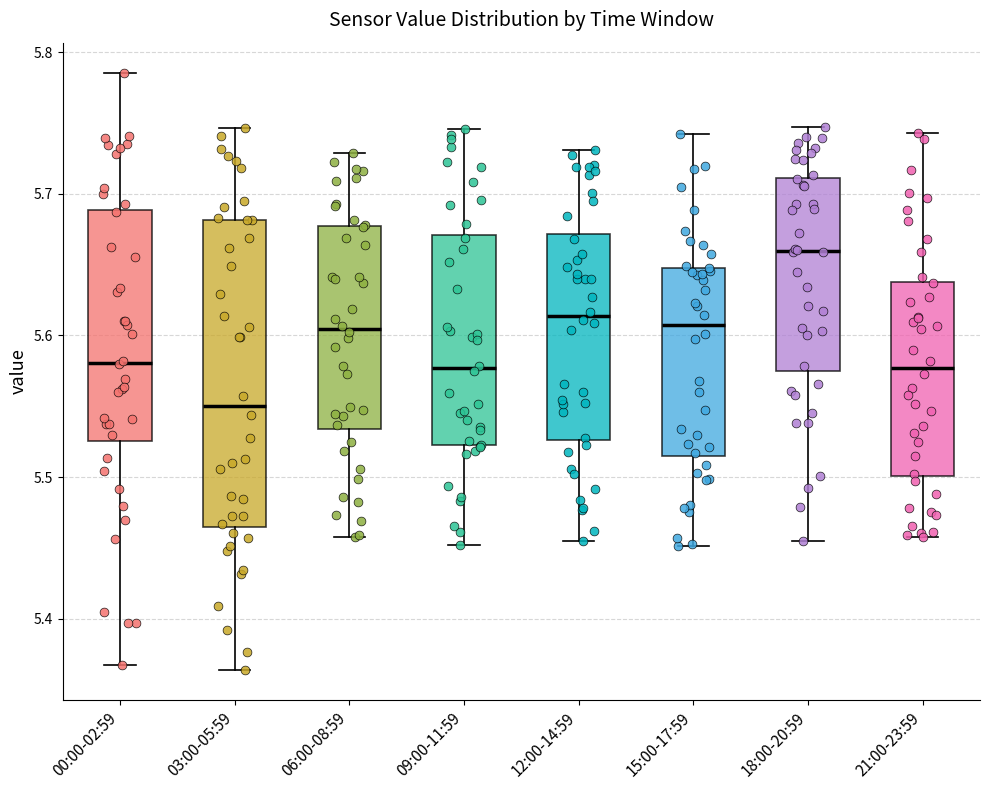

Where does the lower whisker of the box for 00:00-02:59 end on the y-axis? The values are not printed on the chart, so give them approximately, as read against the axis.

5.37